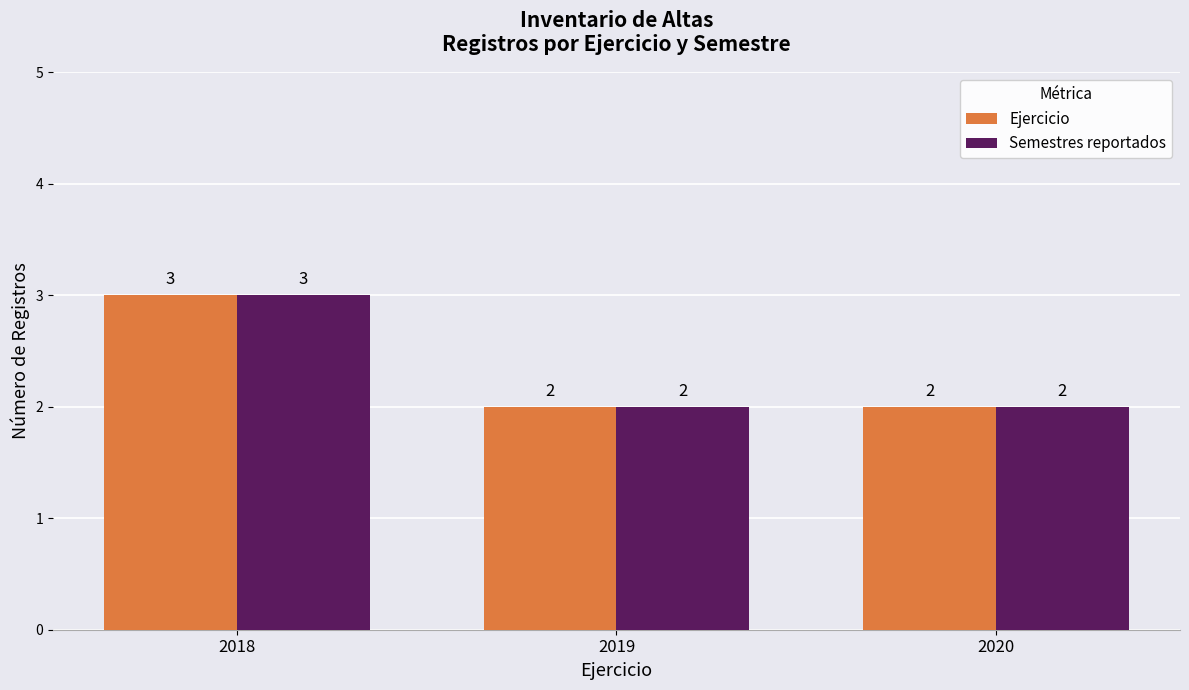

The Semestres reportados series shows 2 at 2020. True or false?

True